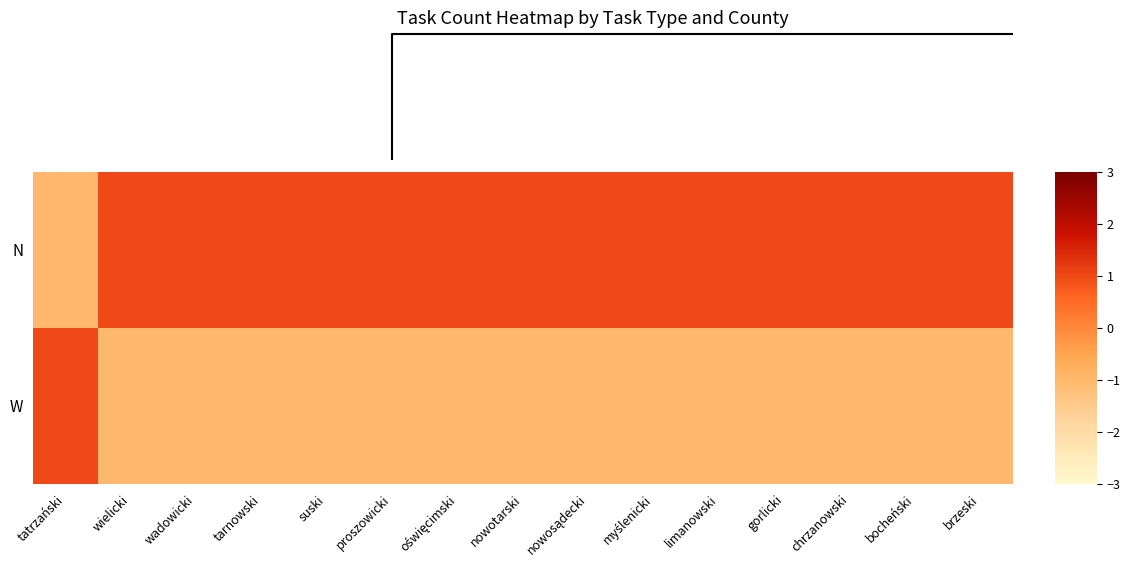

Which category has the highest value across all series?

wielicki